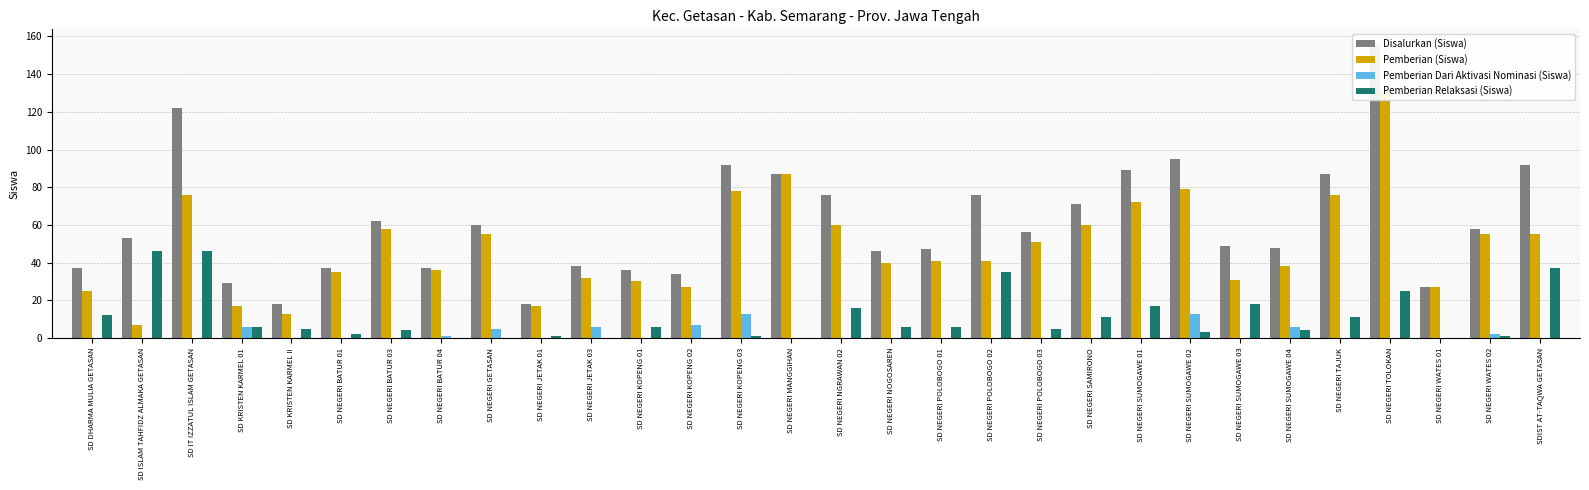

What is the label of the 5th bar from the right?

SD NEGERI TAJUK